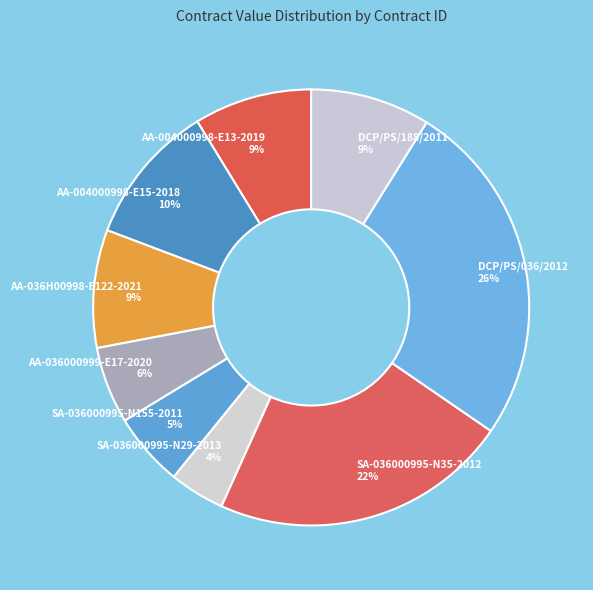

Approximately how many times larger is the value at AA-004000998-E15-2018 10% compared to DCP/PS/036/2012 26%?

0.4